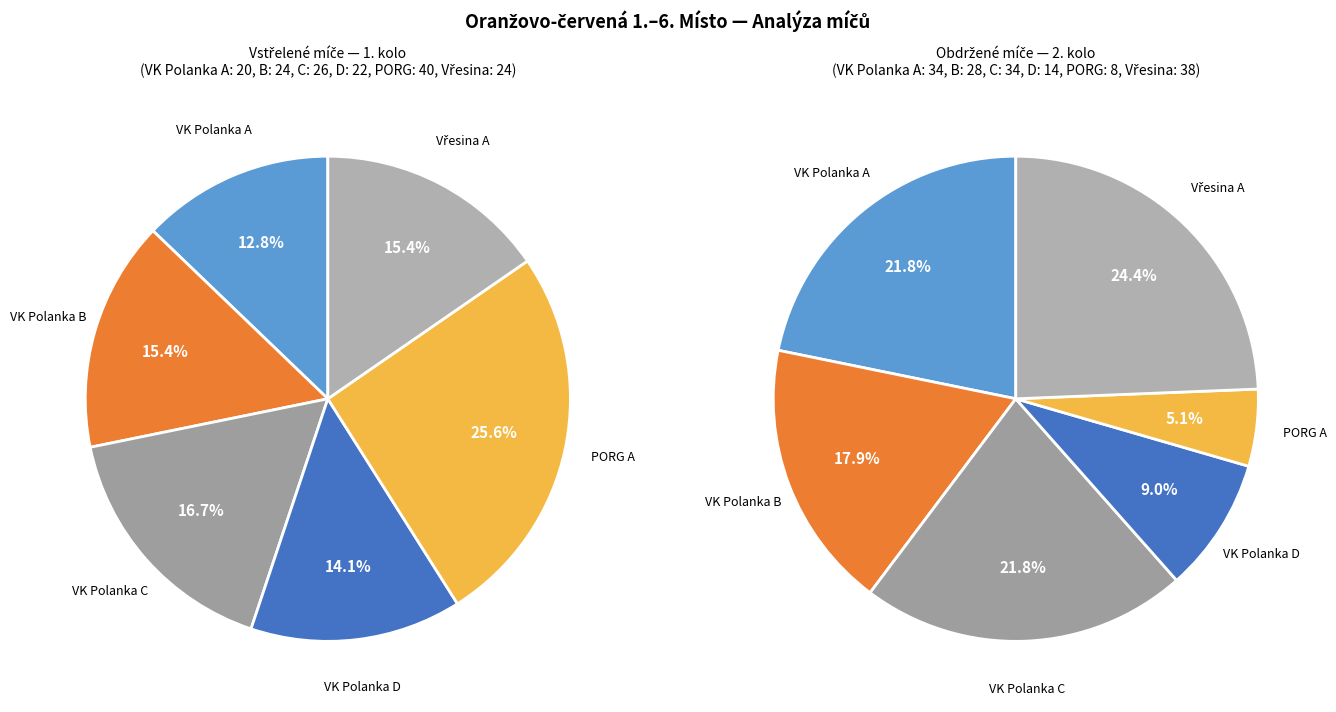

Does VK Polanka D account for over 50% of the chart?

No